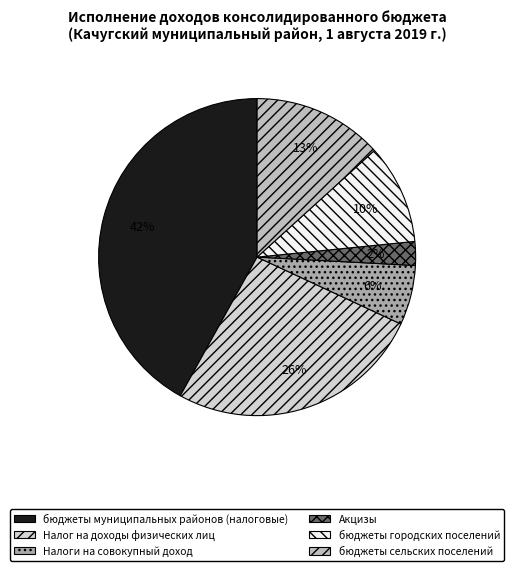

The бюджеты сельских поселений slice represents 13% of the pie. True or false?

True